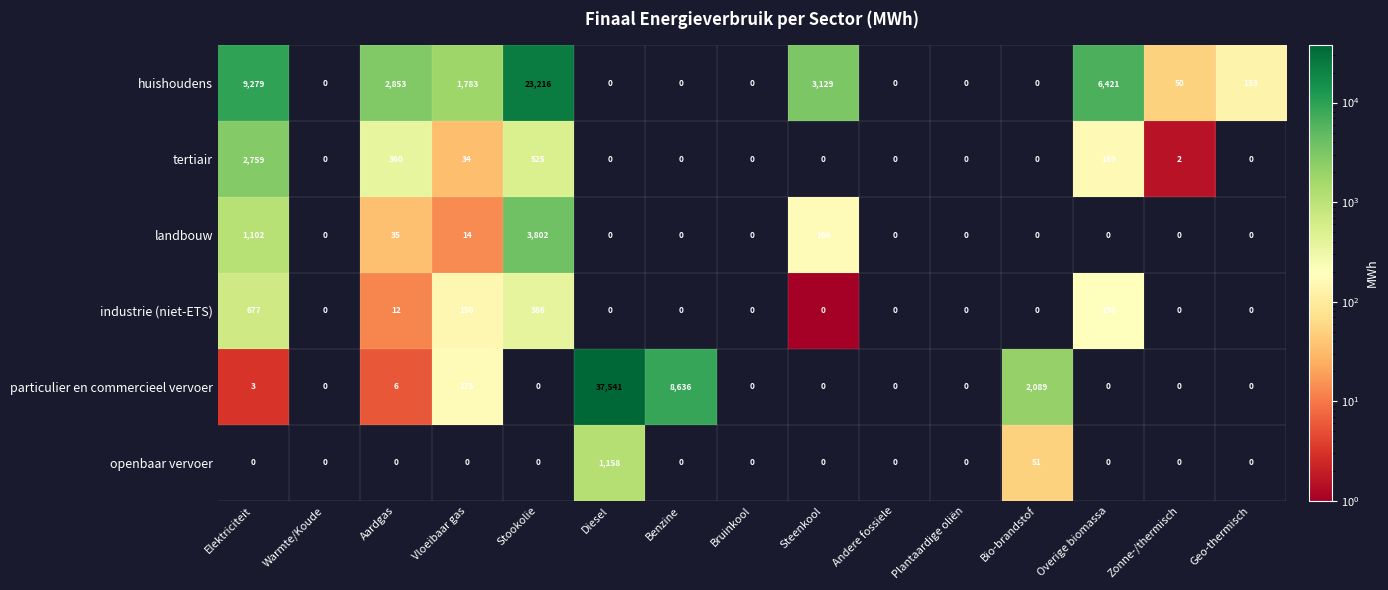

What is the greatest value displayed?

37541